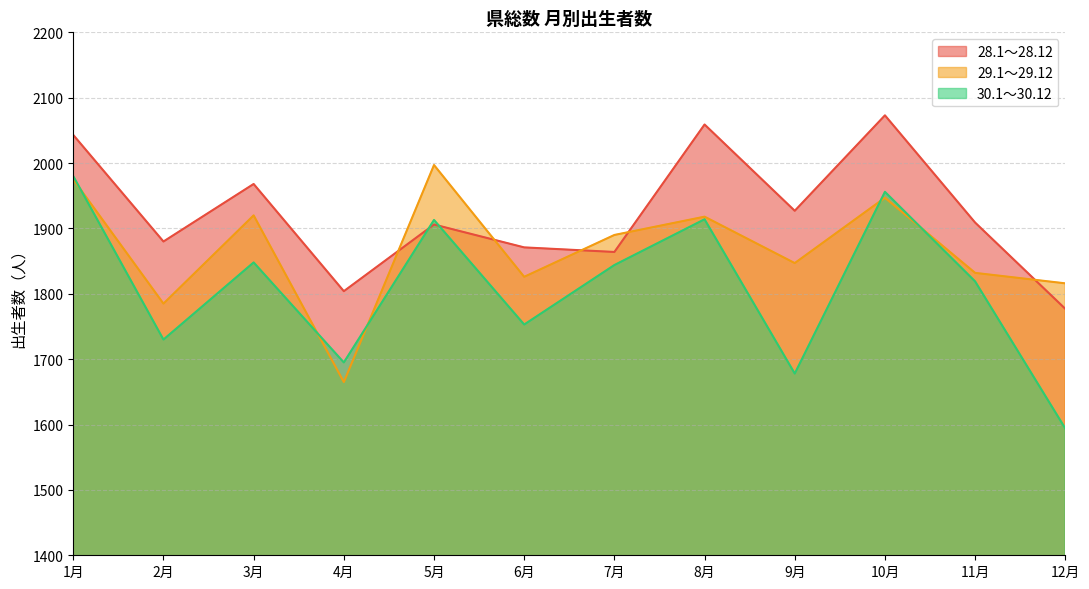

At which category does 30.1～30.12 reach its first local valley?

2月